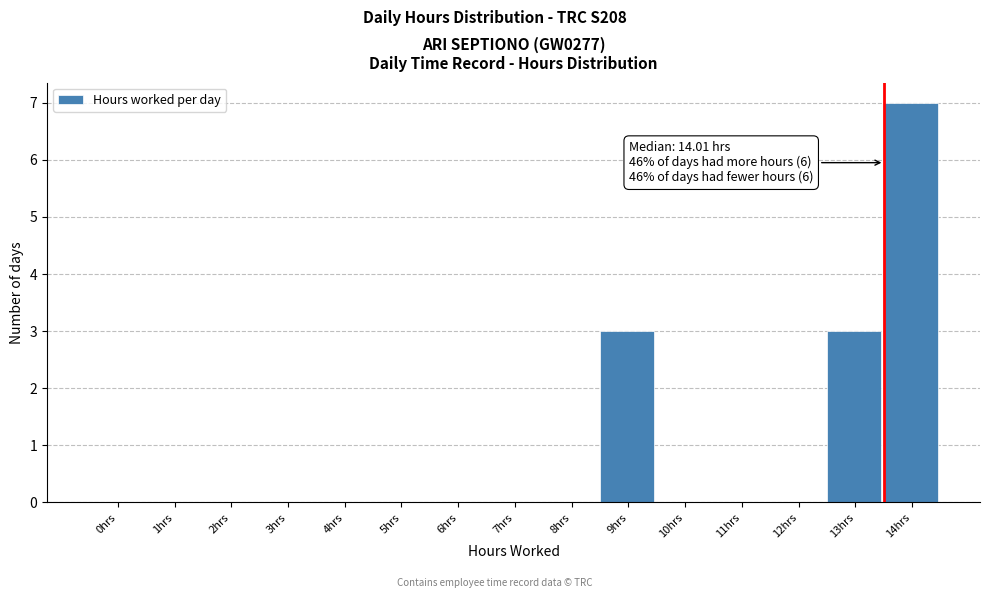

Reading left to right, what are all the values shown in this chart?

0hrs=0	1hrs=0	2hrs=0	3hrs=0	4hrs=0	5hrs=0	6hrs=0	7hrs=0	8hrs=0	9hrs=3	10hrs=0	11hrs=0	12hrs=0	13hrs=3	14hrs=7